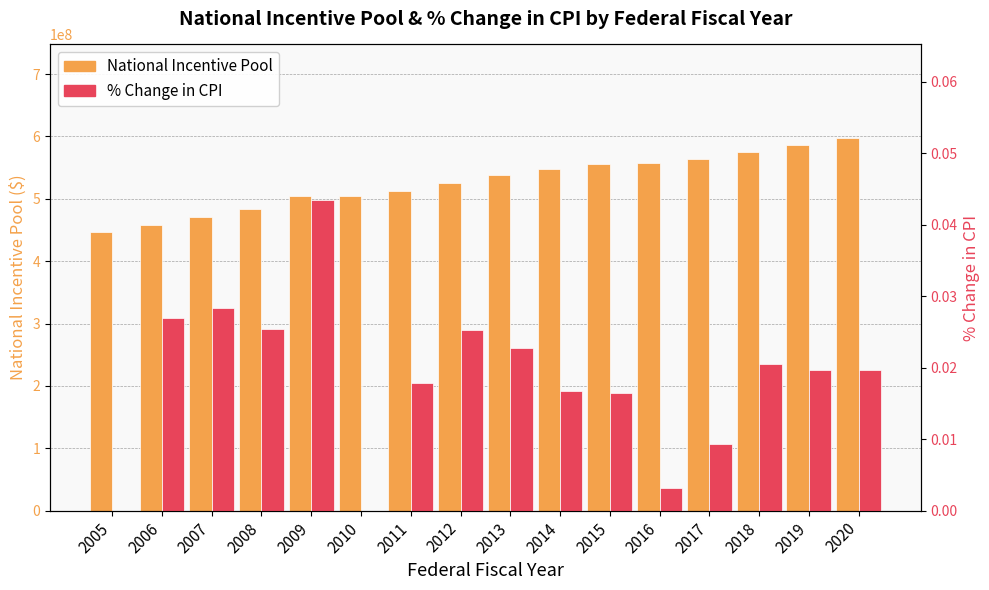

What is the difference between the second highest and minimum values in the National Incentive Pool series?

140000000.0